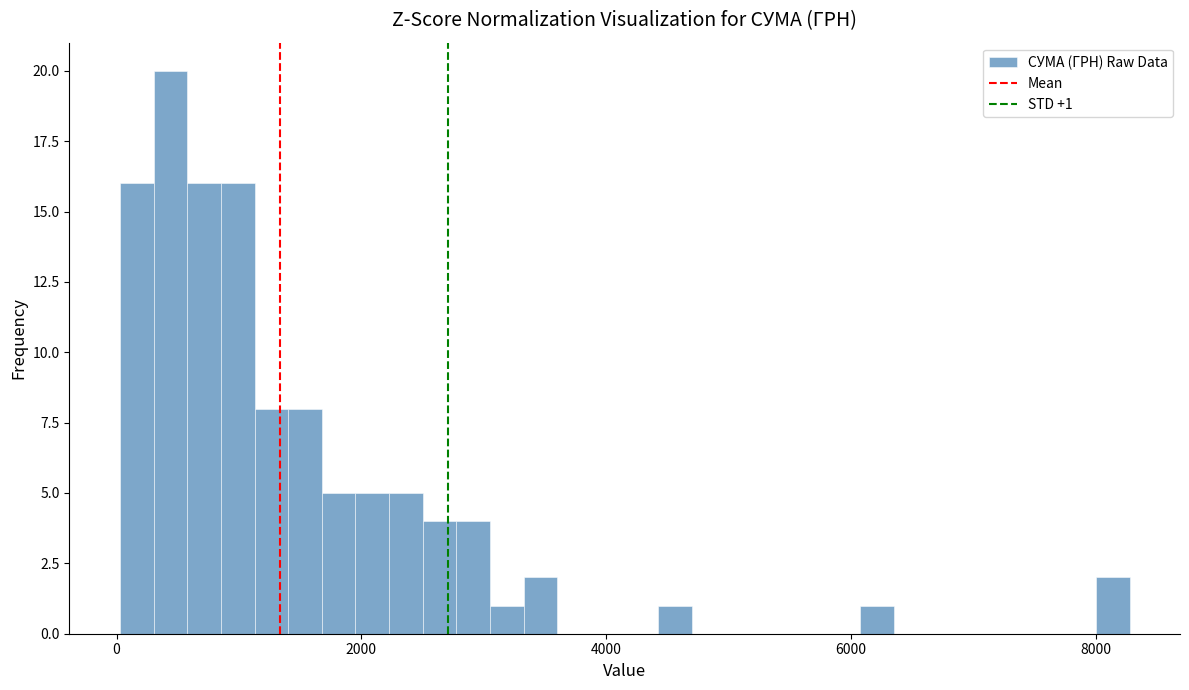

Around what value on the x-axis is the tallest bar? Give the approximate position of its centre, as read against the axis.

400